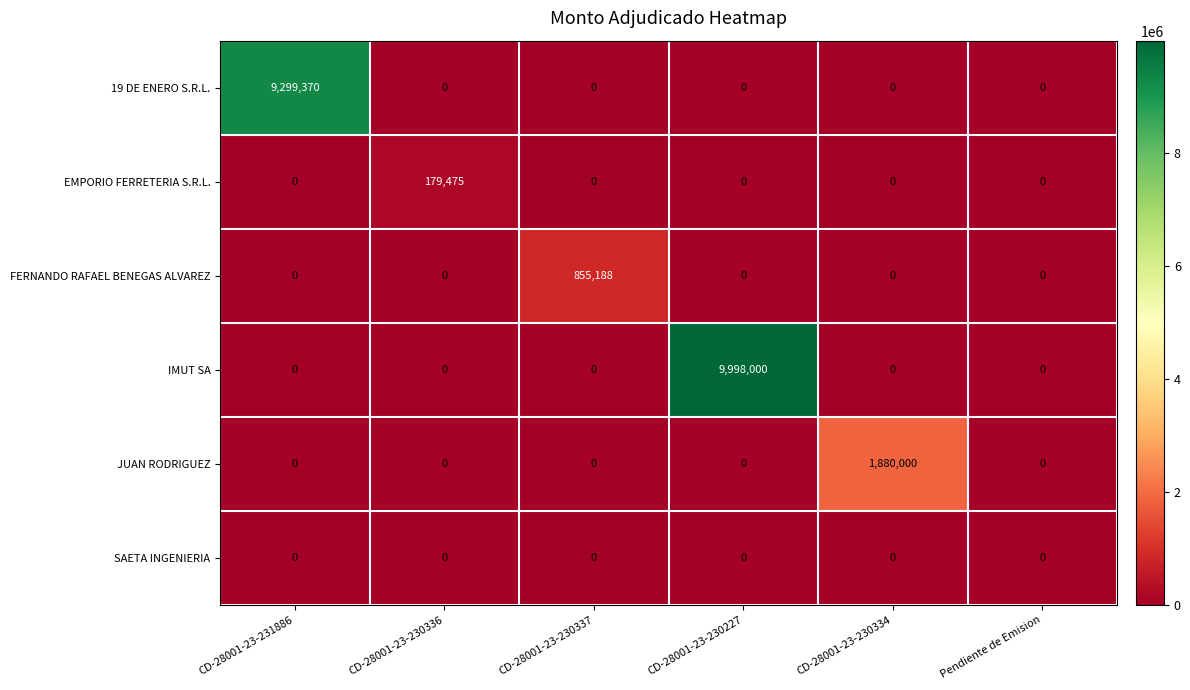

Which series changed the most between CD-28001-23-230227 and CD-28001-23-230334?

IMUT SA